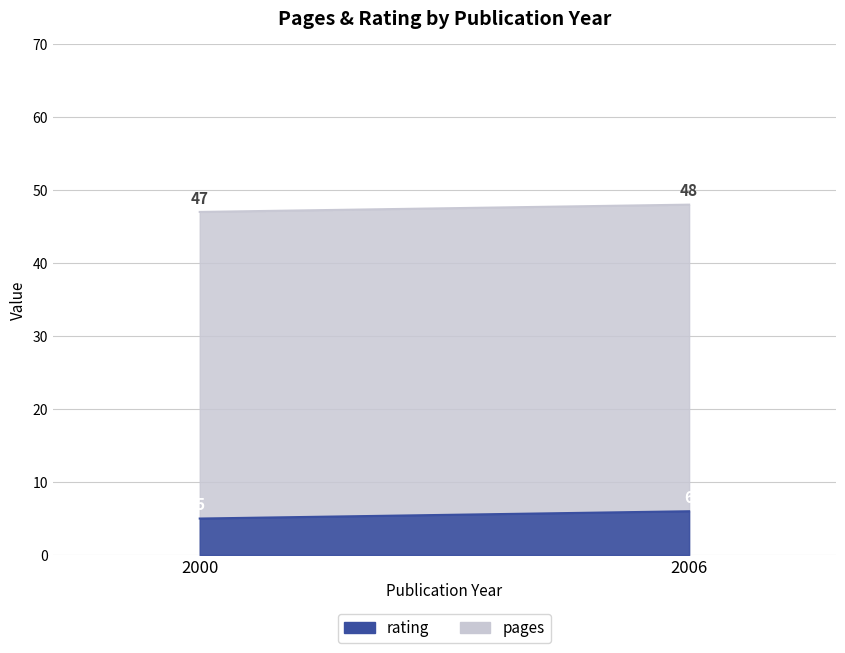

Read the rating value at 2006.

6